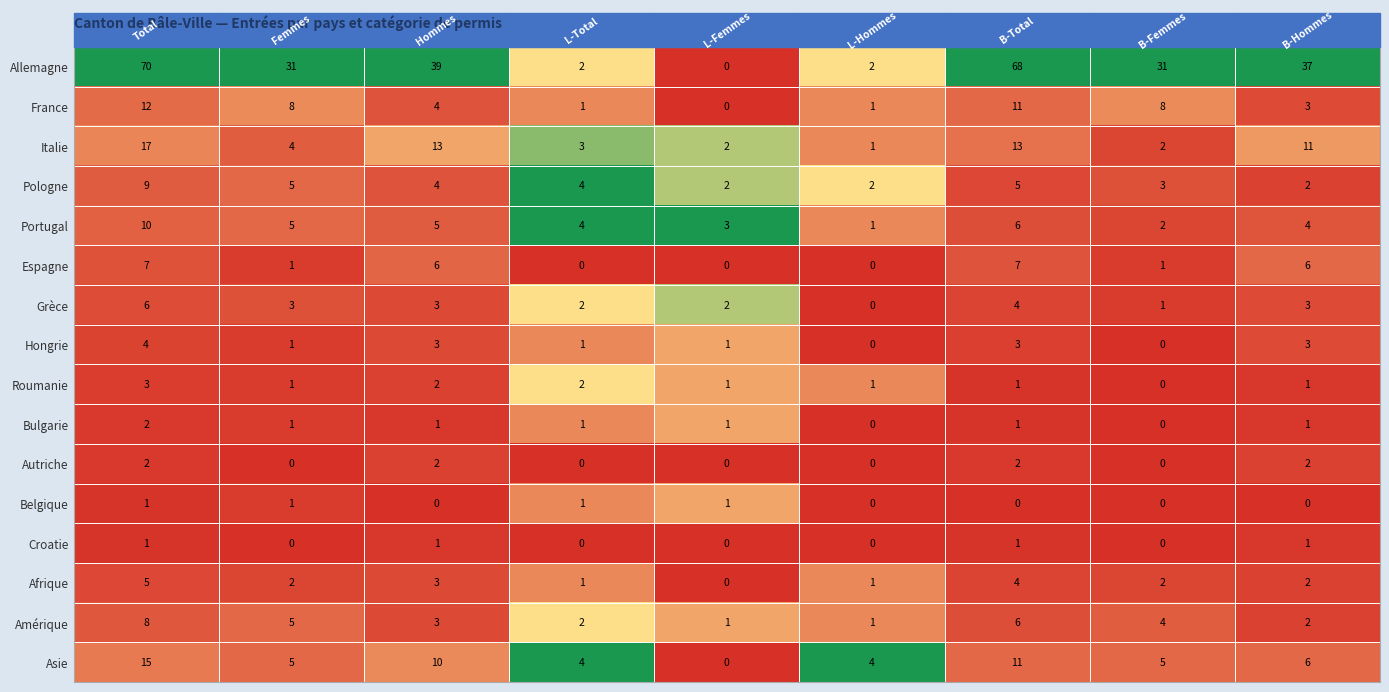

At how many categories does at least one series exceed 12?

6